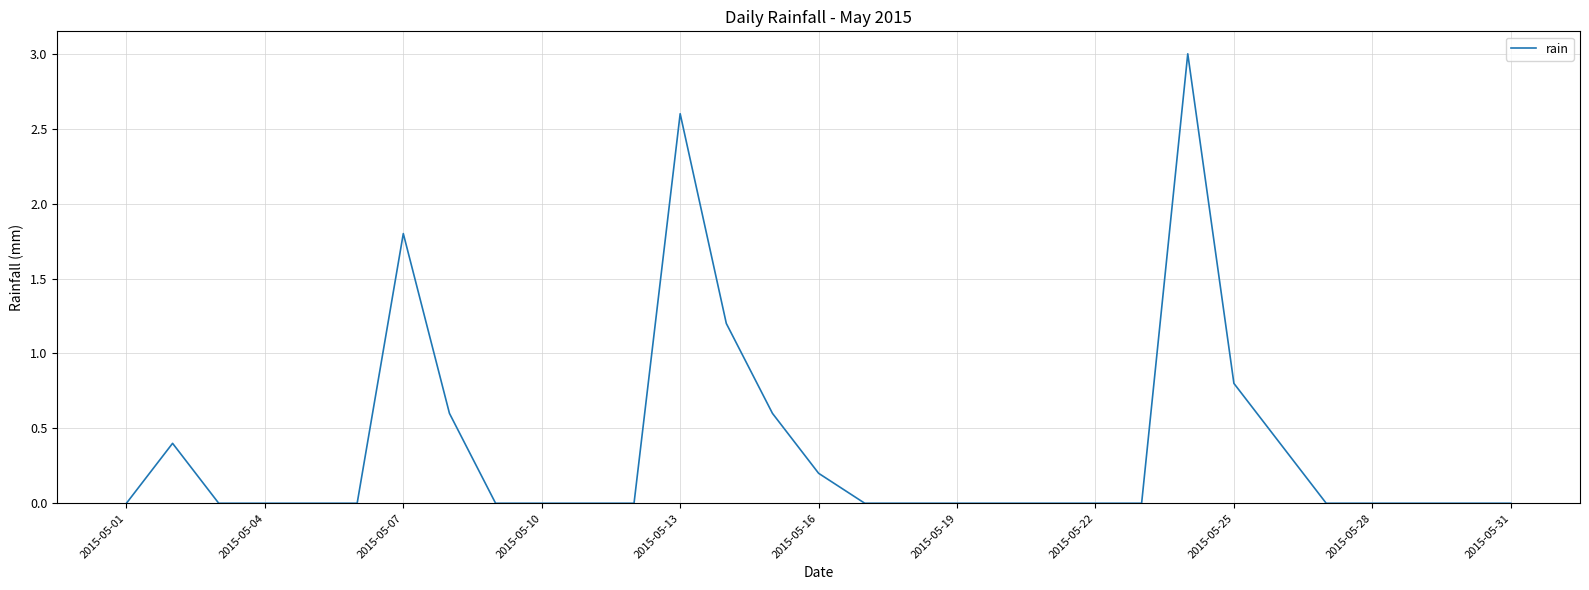

What is the greatest value displayed?

3.0